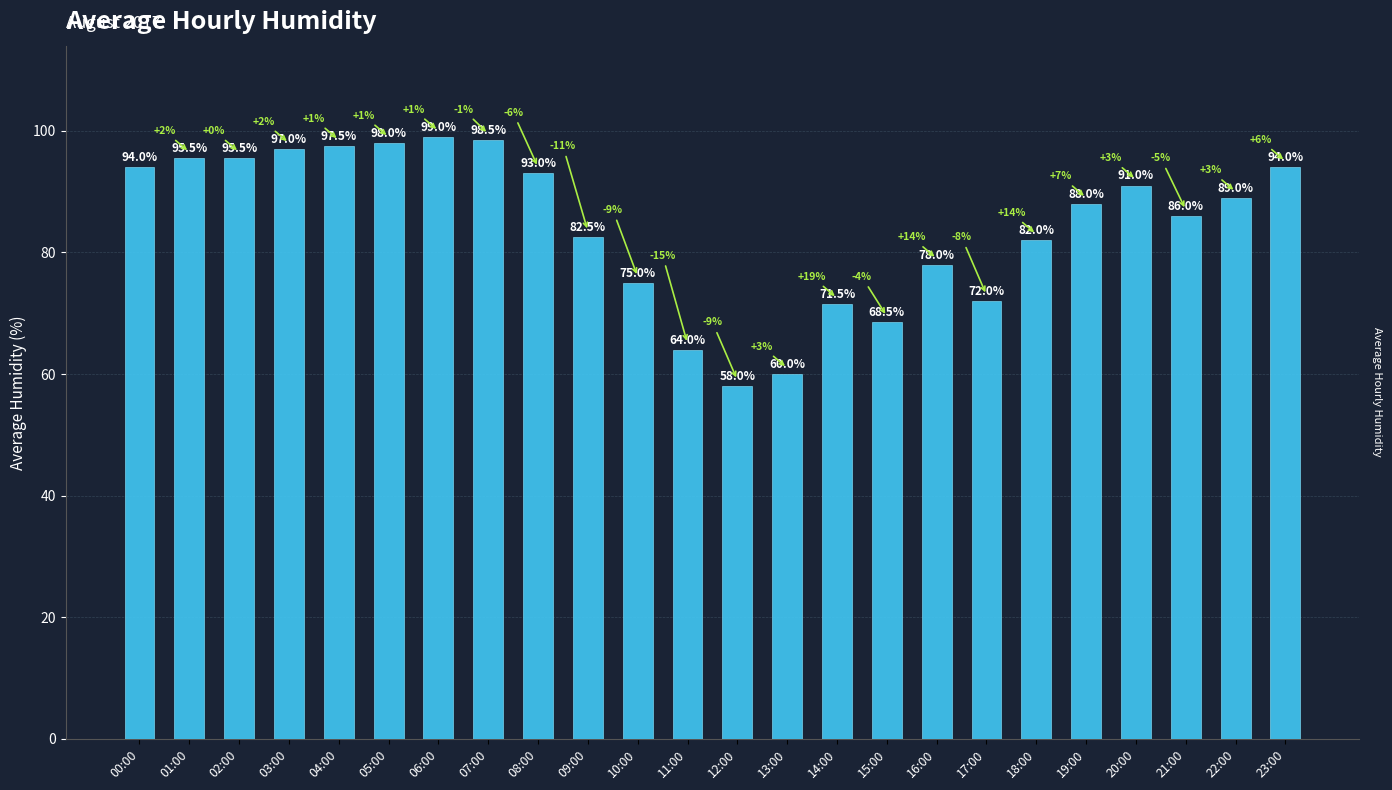

What is the value of the 24th bar from the left?

94.0